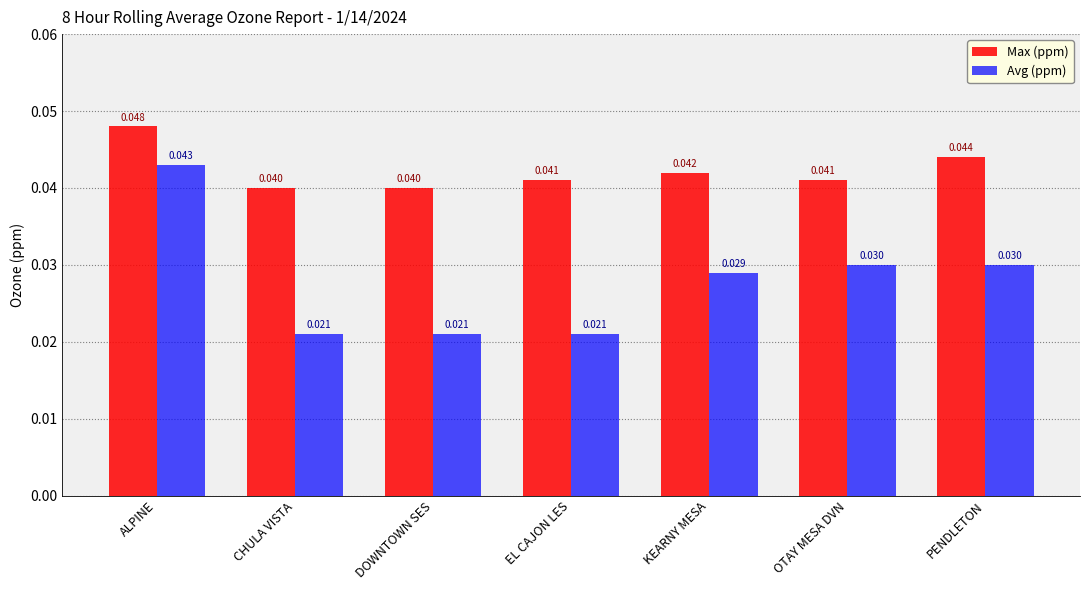

Which series has the largest total across all categories?

Max (ppm)